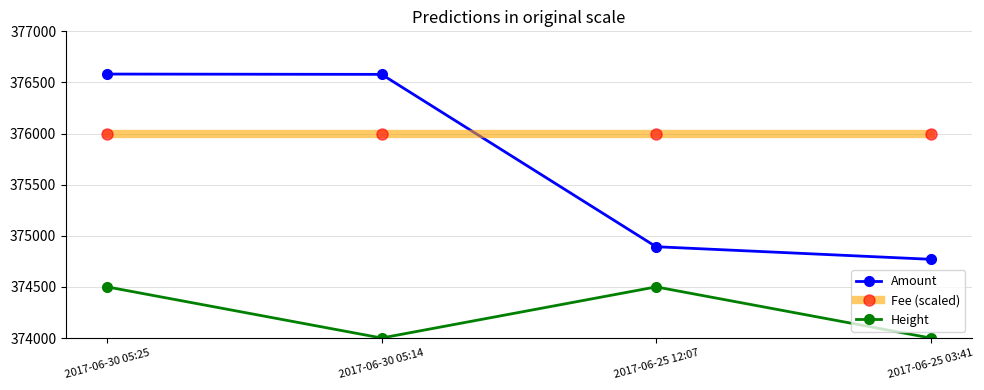

True or false: Height and Amount cross at least once.

False